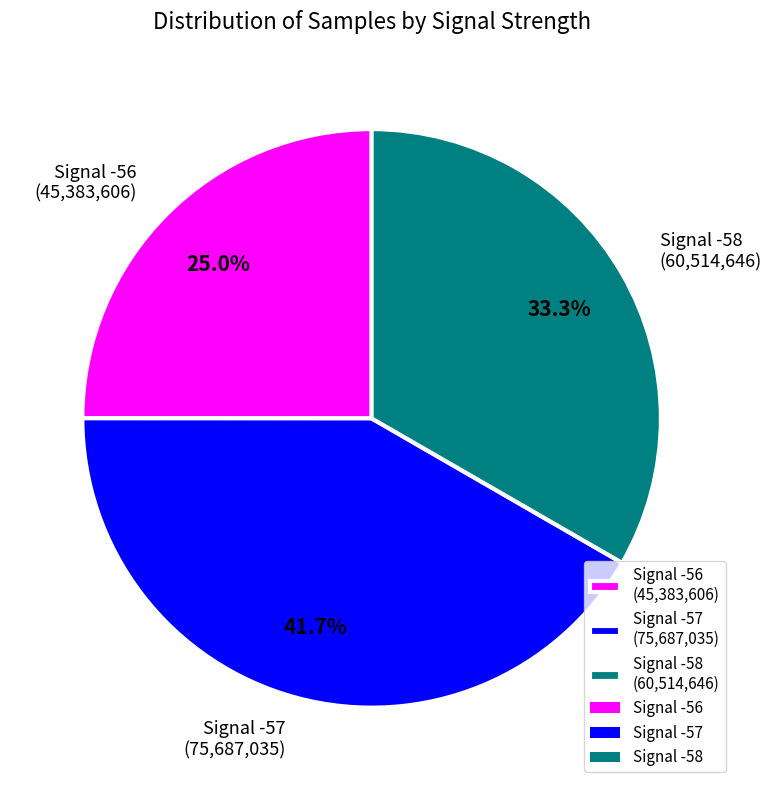

Approximately how many times larger is the value at Signal -57 (75,687,035) compared to Signal -56 (45,383,606)?

1.7